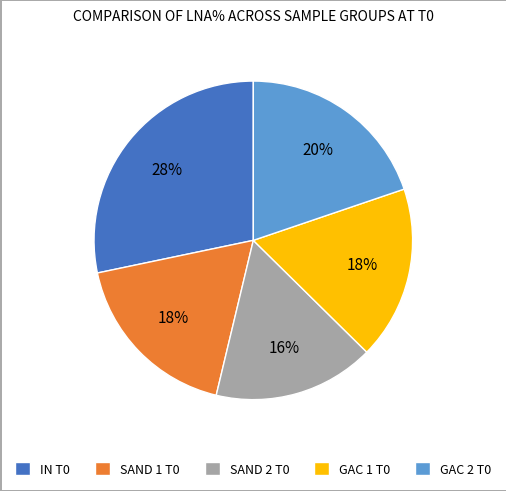

To the nearest percent, what portion does SAND 2 T0 represent?

16%